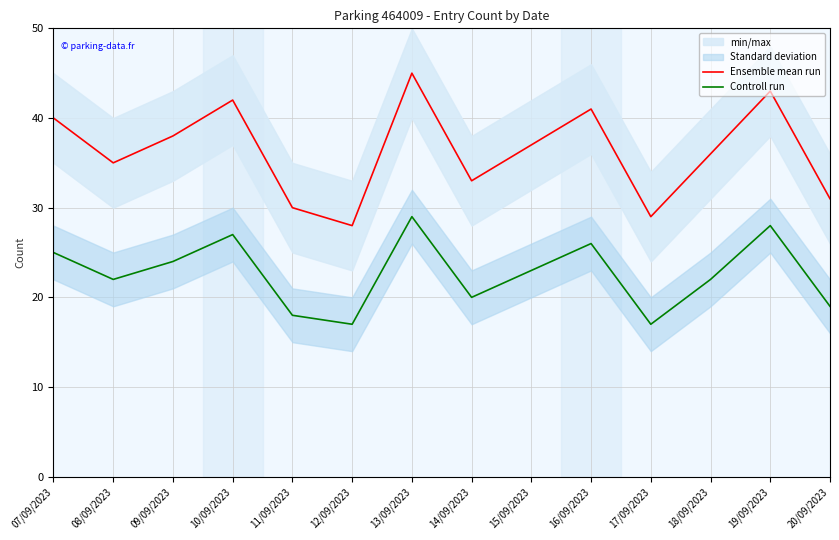

What is the average value of the Controll run series?

23